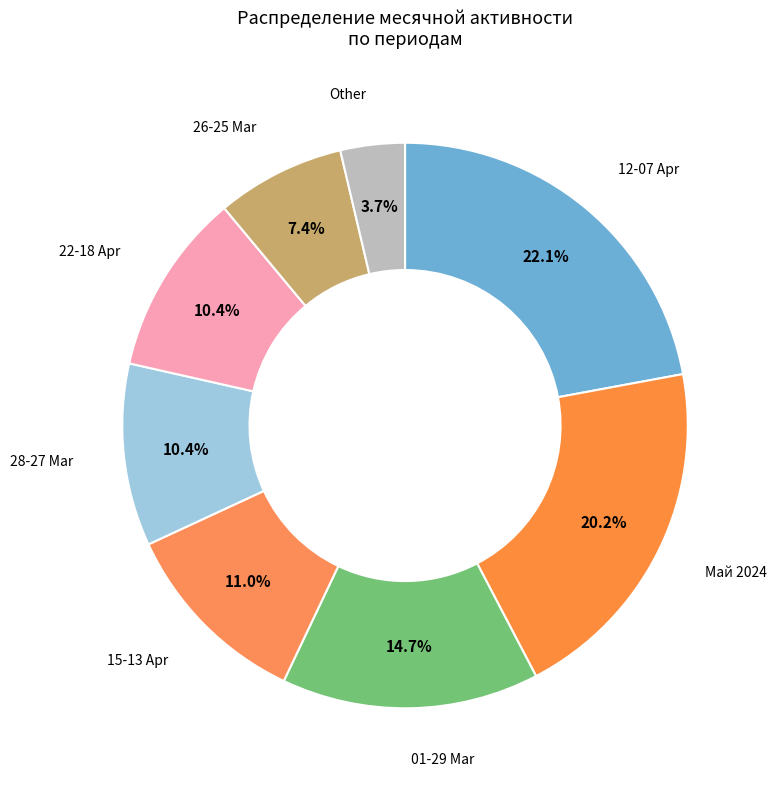

Count the number of slices in the pie.

8